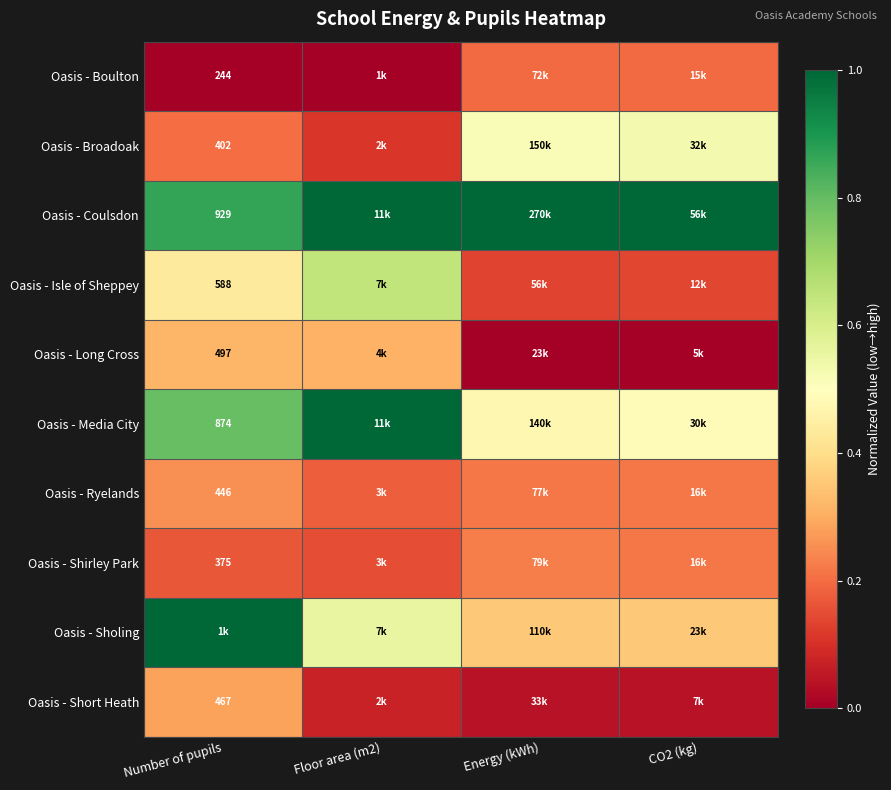

What is the maximum value shown in the chart?

1.0